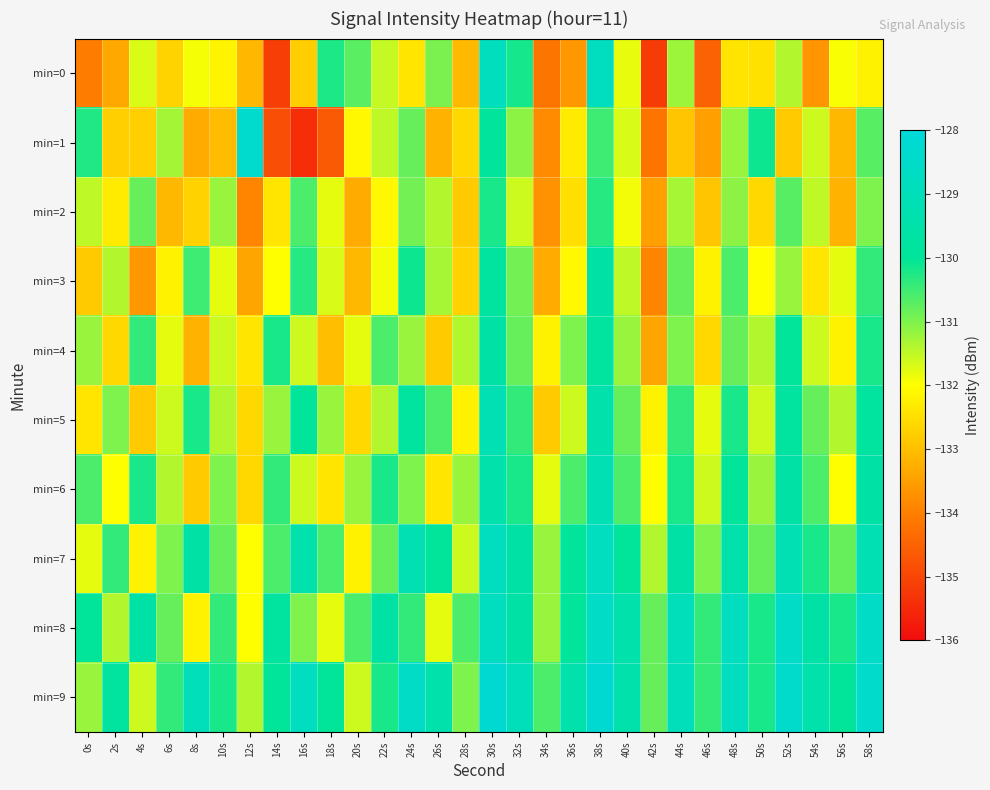

Reading left to right, list all the values displayed in this chart.

min=0: 0s=-134.0	2s=-133.3	4s=-131.7	6s=-132.7	8s=-131.9	10s=-132.2	12s=-133.1	14s=-135.1	16s=-132.8	18s=-130.2	20s=-130.7	22s=-131.5	24s=-132.4	26s=-131.0	28s=-133.1	30s=-128.8	32s=-130.2	34s=-134.2	36s=-133.6	38s=-128.8	40s=-131.8	42s=-135.2	44s=-131.2	46s=-134.5	48s=-132.4	50s=-132.5	52s=-131.4	54s=-133.7	56s=-132.0	58s=-132.2
min=1: 0s=-130.3	2s=-132.7	4s=-132.7	6s=-131.3	8s=-133.3	10s=-133.0	12s=-128.4	14s=-134.8	16s=-135.4	18s=-134.6	20s=-132.1	22s=-131.5	24s=-130.8	26s=-133.2	28s=-132.6	30s=-129.9	32s=-131.1	34s=-133.8	36s=-132.3	38s=-130.5	40s=-131.7	42s=-134.2	44s=-132.9	46s=-133.5	48s=-131.2	50s=-130.1	52s=-132.8	54s=-131.6	56s=-133.1	58s=-130.7
min=2: 0s=-131.5	2s=-132.3	4s=-130.8	6s=-133.1	8s=-132.7	10s=-131.2	12s=-133.9	14s=-132.4	16s=-130.6	18s=-131.8	20s=-133.3	22s=-132.1	24s=-130.9	26s=-131.4	28s=-132.8	30s=-130.2	32s=-131.6	34s=-133.7	36s=-132.5	38s=-130.3	40s=-131.9	42s=-133.5	44s=-131.3	46s=-132.9	48s=-131.1	50s=-132.6	52s=-130.7	54s=-131.5	56s=-133.2	58s=-131.0
min=3: 0s=-132.8	2s=-131.4	4s=-133.6	6s=-132.2	8s=-130.5	10s=-131.8	12s=-133.4	14s=-132.0	16s=-130.3	18s=-131.7	20s=-133.1	22s=-131.9	24s=-130.1	26s=-131.3	28s=-132.7	30s=-129.8	32s=-130.9	34s=-133.3	36s=-132.1	38s=-129.6	40s=-131.5	42s=-133.9	44s=-130.8	46s=-132.2	48s=-130.6	50s=-132.0	52s=-131.2	54s=-132.4	56s=-131.8	58s=-130.4
min=4: 0s=-131.2	2s=-132.6	4s=-130.4	6s=-131.8	8s=-133.2	10s=-131.6	12s=-132.4	14s=-130.2	16s=-131.6	18s=-133.0	20s=-131.8	22s=-130.6	24s=-131.2	26s=-132.8	28s=-131.4	30s=-129.6	32s=-130.8	34s=-132.2	36s=-131.0	38s=-129.8	40s=-131.2	42s=-133.4	44s=-131.0	46s=-132.6	48s=-130.8	50s=-131.4	52s=-130.0	54s=-131.6	56s=-132.2	58s=-130.2
min=5: 0s=-132.4	2s=-131.0	4s=-132.8	6s=-131.6	8s=-130.2	10s=-131.4	12s=-132.6	14s=-131.2	16s=-130.0	18s=-131.2	20s=-132.6	22s=-131.4	24s=-129.8	26s=-130.6	28s=-132.2	30s=-129.2	32s=-130.4	34s=-132.8	36s=-131.6	38s=-129.4	40s=-130.8	42s=-132.2	44s=-130.4	46s=-131.8	48s=-130.2	50s=-131.6	52s=-129.8	54s=-130.8	56s=-131.4	58s=-129.8
min=6: 0s=-130.6	2s=-132.0	4s=-130.2	6s=-131.4	8s=-132.8	10s=-131.0	12s=-132.6	14s=-130.4	16s=-131.6	18s=-132.4	20s=-131.2	22s=-130.2	24s=-131.0	26s=-132.4	28s=-131.2	30s=-129.4	32s=-130.2	34s=-131.8	36s=-130.6	38s=-129.2	40s=-130.6	42s=-132.0	44s=-130.2	46s=-131.6	48s=-130.0	50s=-131.2	52s=-129.6	54s=-130.6	56s=-132.0	58s=-129.6
min=7: 0s=-131.8	2s=-130.4	4s=-132.2	6s=-131.0	8s=-129.6	10s=-130.8	12s=-132.0	14s=-130.6	16s=-129.4	18s=-130.6	20s=-132.2	22s=-130.8	24s=-129.2	26s=-130.0	28s=-131.6	30s=-128.8	32s=-129.6	34s=-131.2	36s=-130.0	38s=-128.8	40s=-130.0	42s=-131.4	44s=-129.6	46s=-131.0	48s=-129.4	50s=-130.8	52s=-129.2	54s=-130.2	56s=-130.8	58s=-129.2
min=8: 0s=-130.0	2s=-131.4	4s=-129.6	6s=-130.8	8s=-132.2	10s=-130.4	12s=-132.0	14s=-129.8	16s=-131.0	18s=-131.8	20s=-130.6	22s=-129.6	24s=-130.4	26s=-131.8	28s=-130.6	30s=-128.8	32s=-129.6	34s=-131.2	36s=-130.0	38s=-128.6	40s=-129.4	42s=-130.8	44s=-129.0	46s=-130.4	48s=-128.8	50s=-130.2	52s=-128.6	54s=-129.6	56s=-130.2	58s=-128.6
min=9: 0s=-131.2	2s=-129.8	4s=-131.6	6s=-130.4	8s=-129.0	10s=-130.2	12s=-131.4	14s=-130.0	16s=-128.8	18s=-130.0	20s=-131.6	22s=-130.2	24s=-128.6	26s=-129.4	28s=-131.0	30s=-128.2	32s=-129.0	34s=-130.6	36s=-129.4	38s=-128.2	40s=-129.4	42s=-130.8	44s=-129.0	46s=-130.4	48s=-128.8	50s=-130.2	52s=-128.4	54s=-129.4	56s=-130.0	58s=-128.4